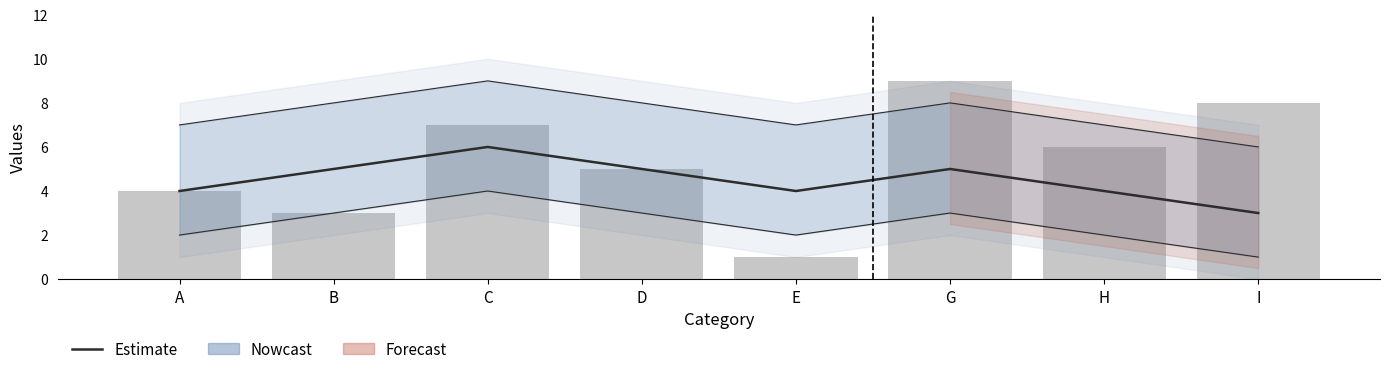

Reading left to right, transcribe all the data shown in this chart.

Estimate: A=4	B=5	C=6	D=5	E=4	G=5	H=4	I=3
Observed: A=4	B=3	C=7	D=5	E=1	G=9	H=6	I=8